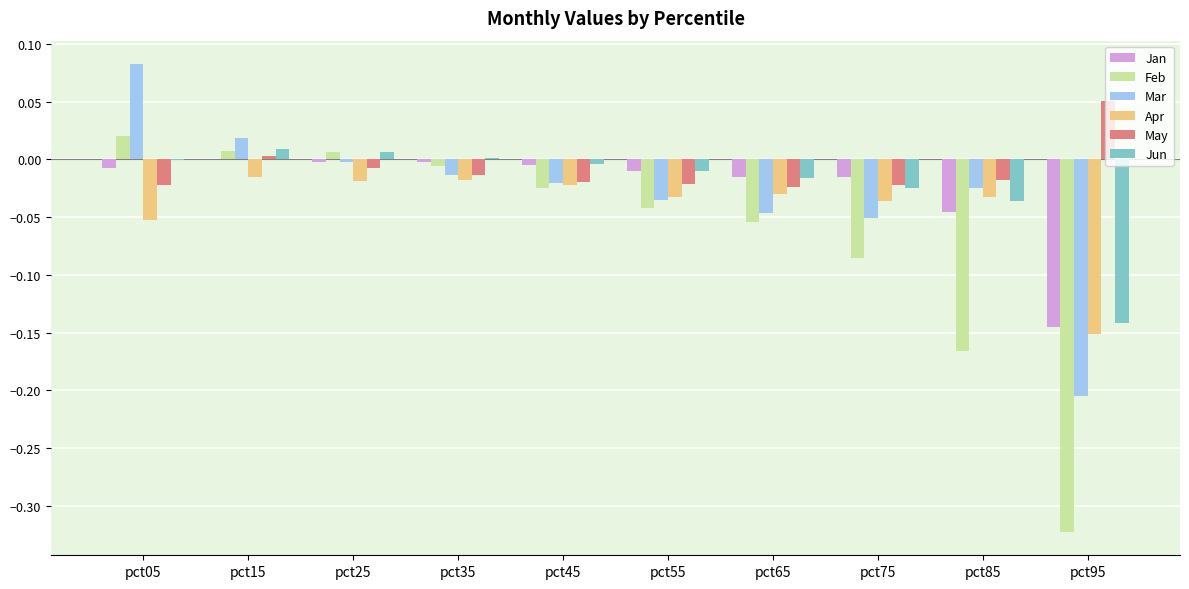

The Mar series shows 0.0 at pct05. True or false?

False